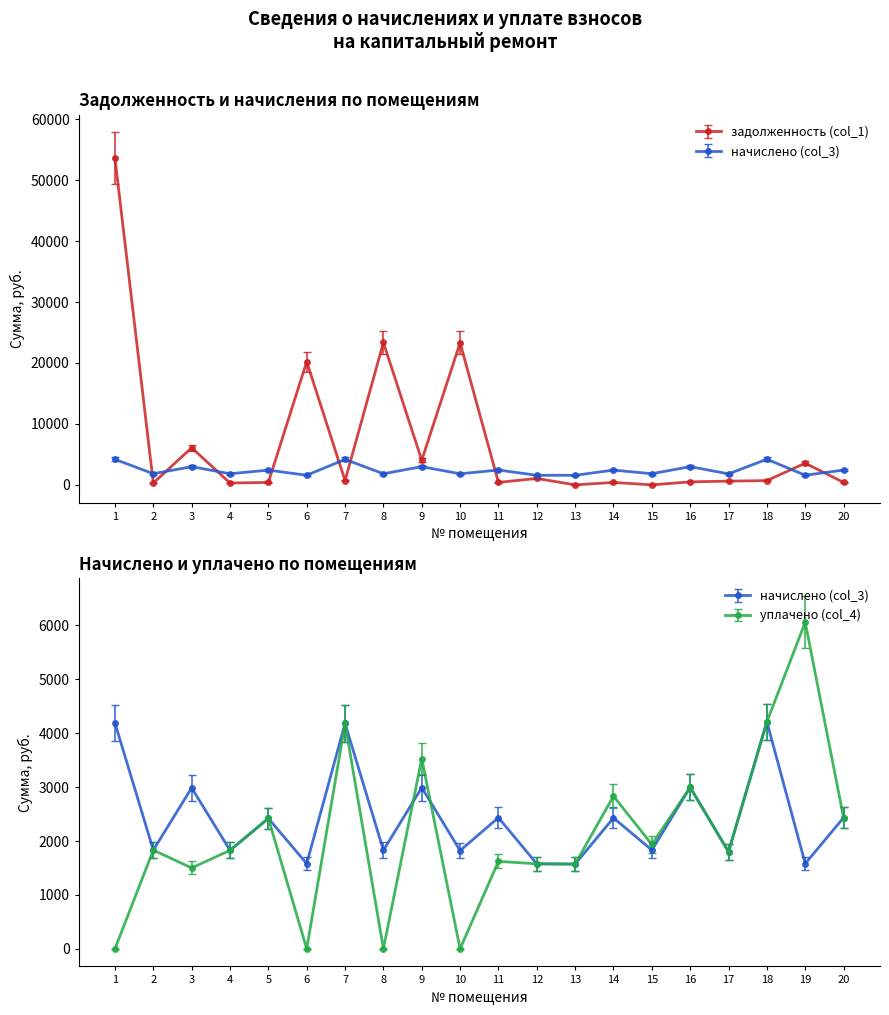

What is the sum of all уплачено (col_4) values?

42330.8